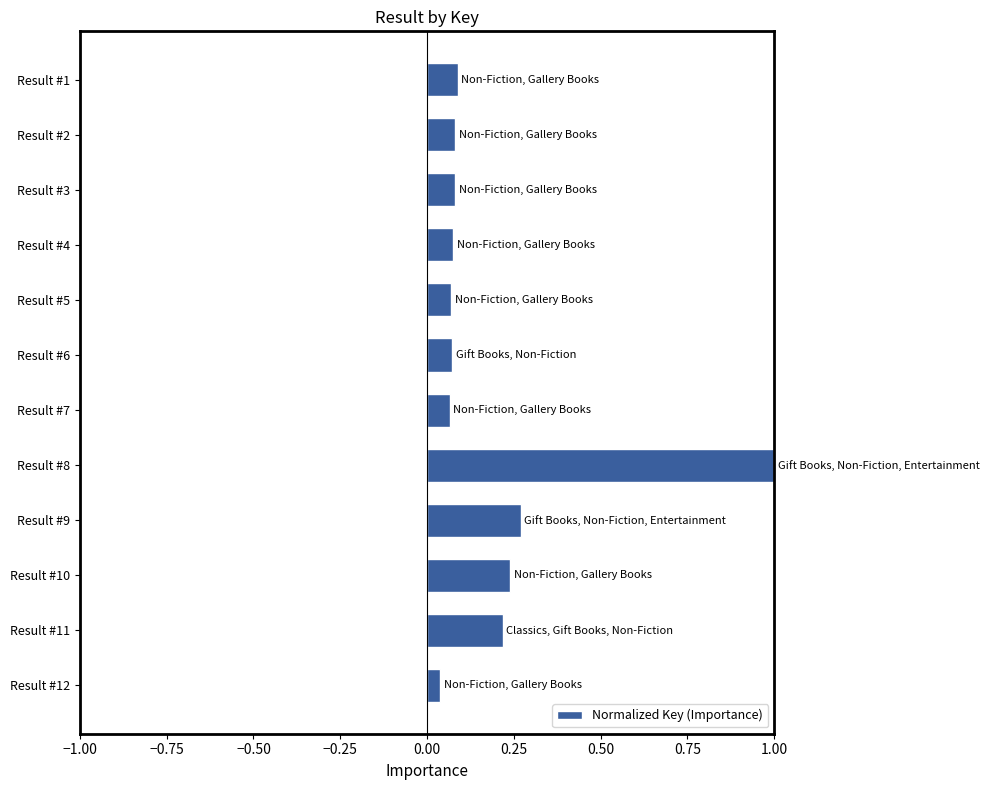

How many series are shown in this chart?

1